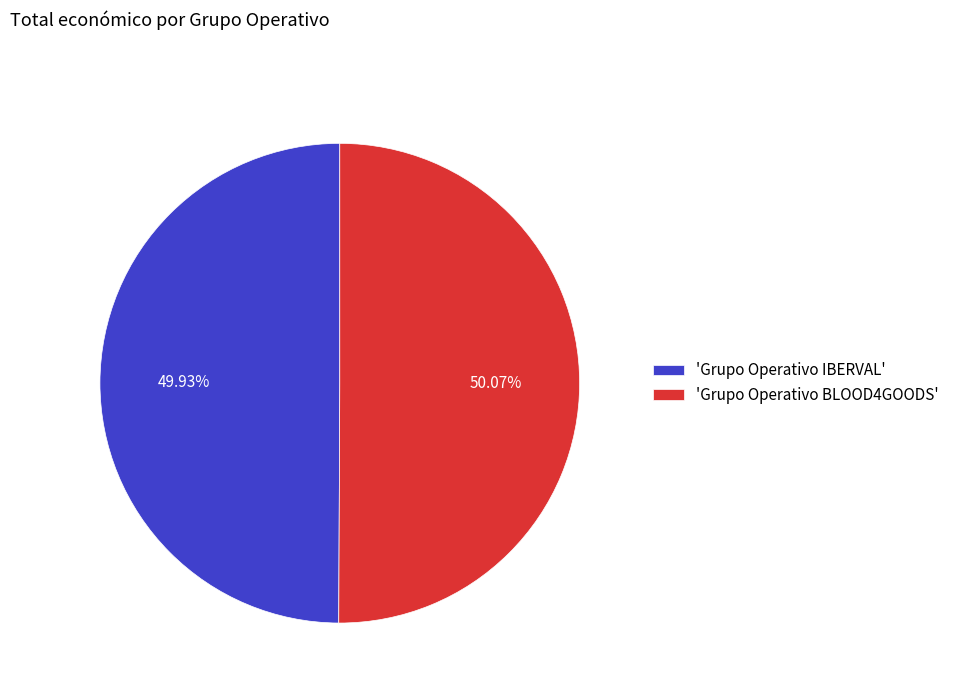

Approximately how many times larger is the value at 'Grupo Operativo BLOOD4GOODS' compared to 'Grupo Operativo IBERVAL'?

1.0